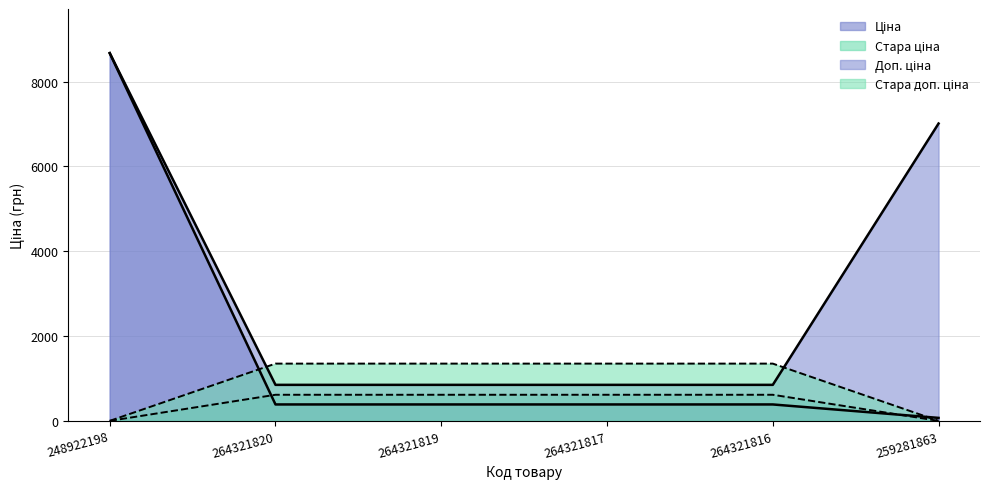

Reading left to right, transcribe all the data shown in this chart.

Ціна: 248922198=8669.7	264321820=386.9	264321819=386.9	264321817=386.9	264321816=386.9	259281863=70.1
Стара ціна: 248922198=0.0	264321820=615.1	264321819=615.1	264321817=615.1	264321816=615.1	259281863=0.0
Доп. ціна: 248922198=8669.7	264321820=849.0	264321819=849.0	264321817=849.0	264321816=849.0	259281863=7010.0
Стара доп. ціна: 248922198=0.0	264321820=1349.8	264321819=1349.8	264321817=1349.8	264321816=1349.8	259281863=0.0